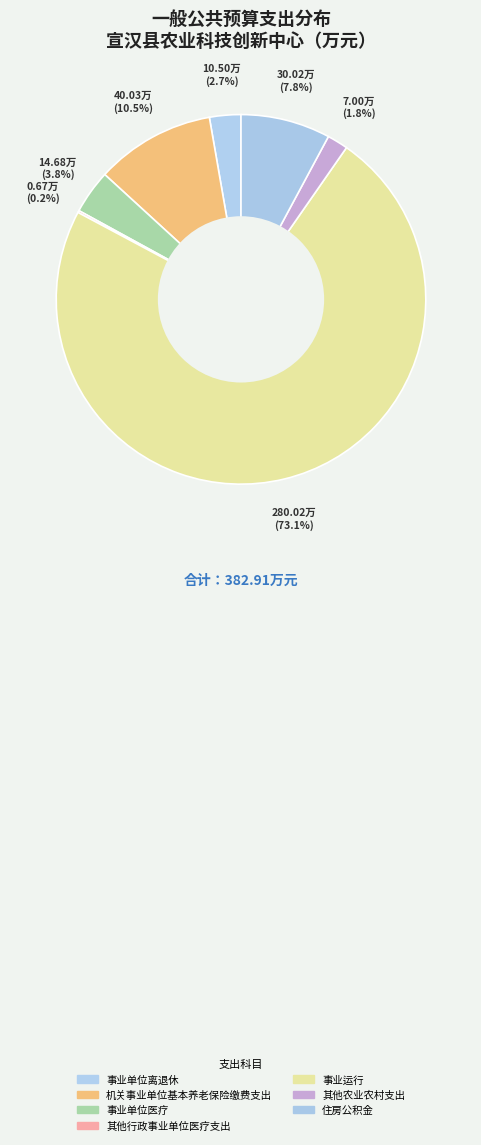

Which has a higher value, 机关事业单位基本养老保险缴费支出 or 住房公积金?

机关事业单位基本养老保险缴费支出